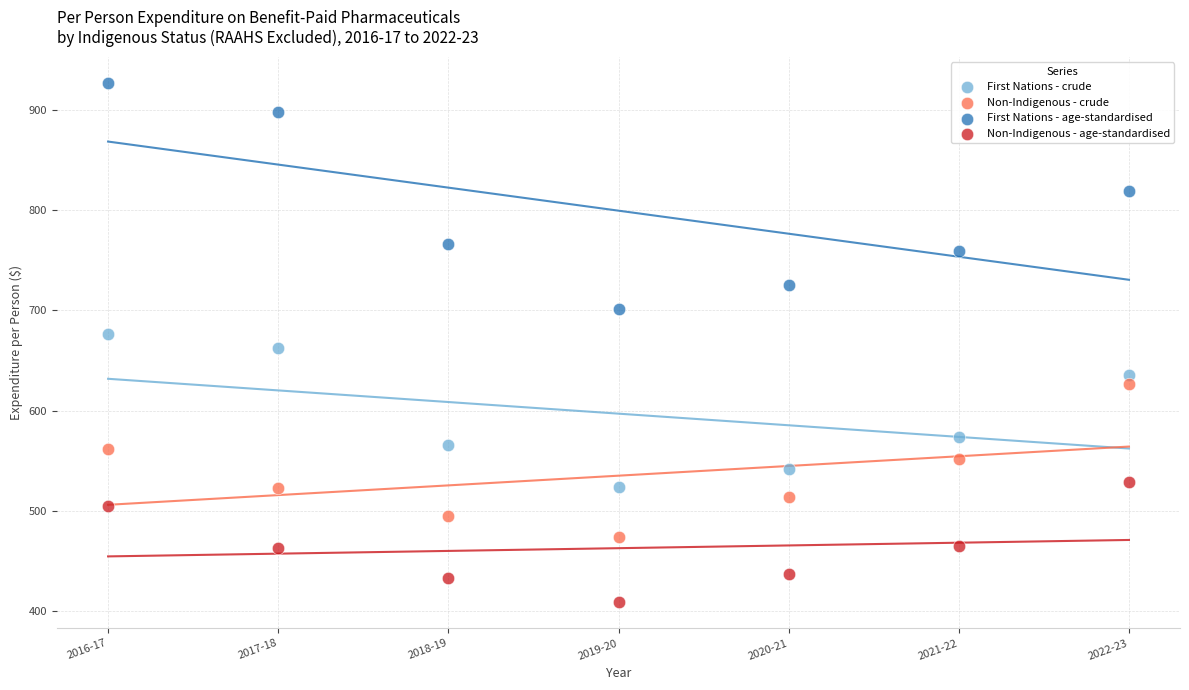

What are all the series names shown in the legend?

First Nations - crude, Non-Indigenous - crude, First Nations - age-standardised, Non-Indigenous - age-standardised